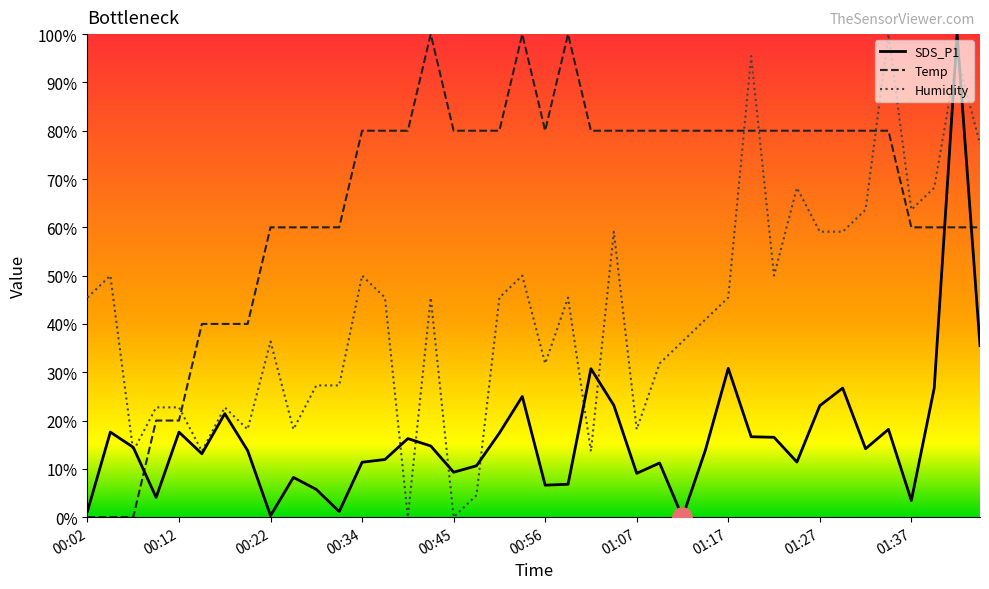

Count the number of categories in the chart.

40